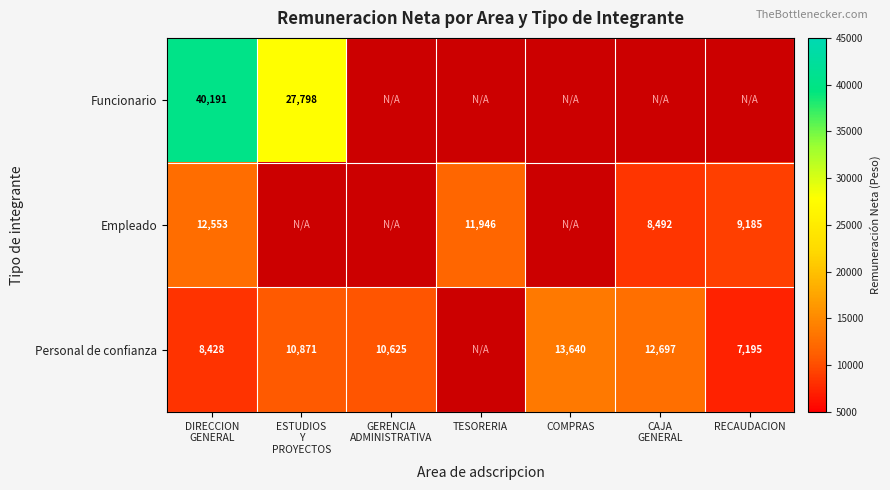

Is the value of Empleado at TESORERIA greater than the value of Personal de confianza at COMPRAS?

No